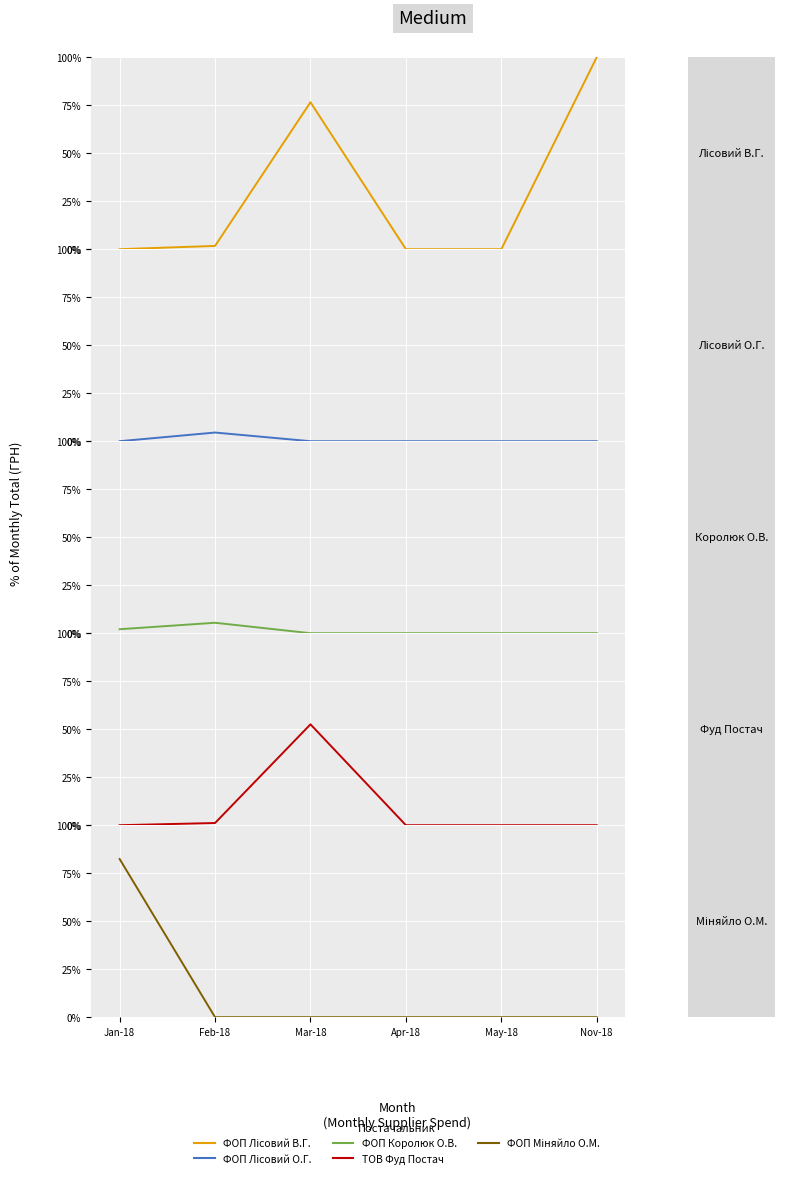

Is it true that ТОВ Фуд Постач equals 0.0 at Nov-18?

True